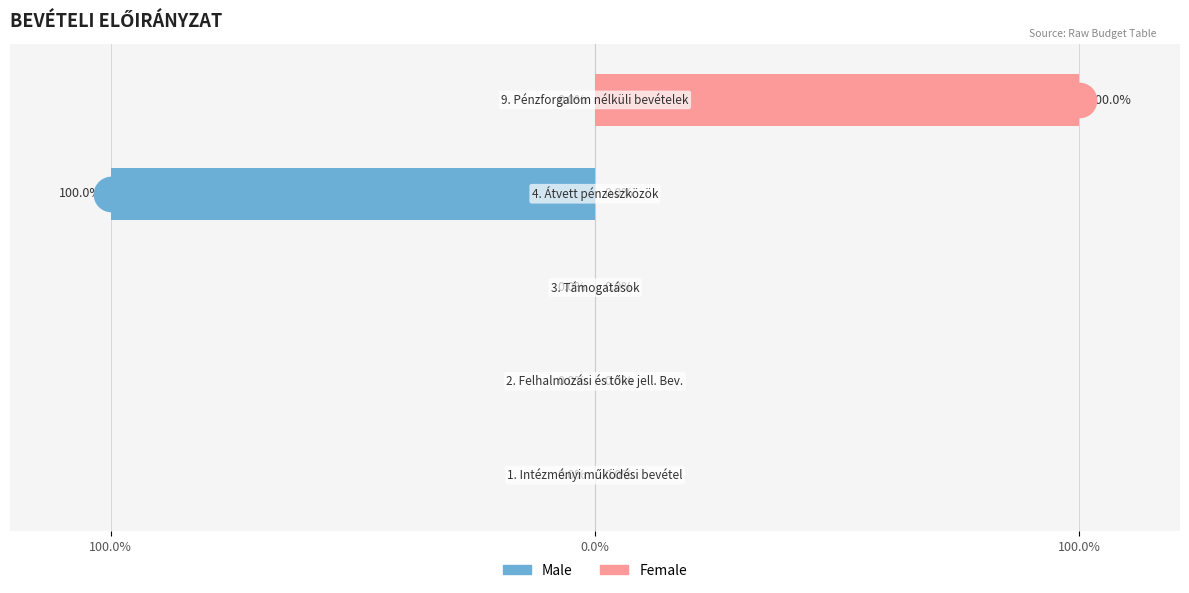

Which series reaches the maximum Y coordinate?

Female